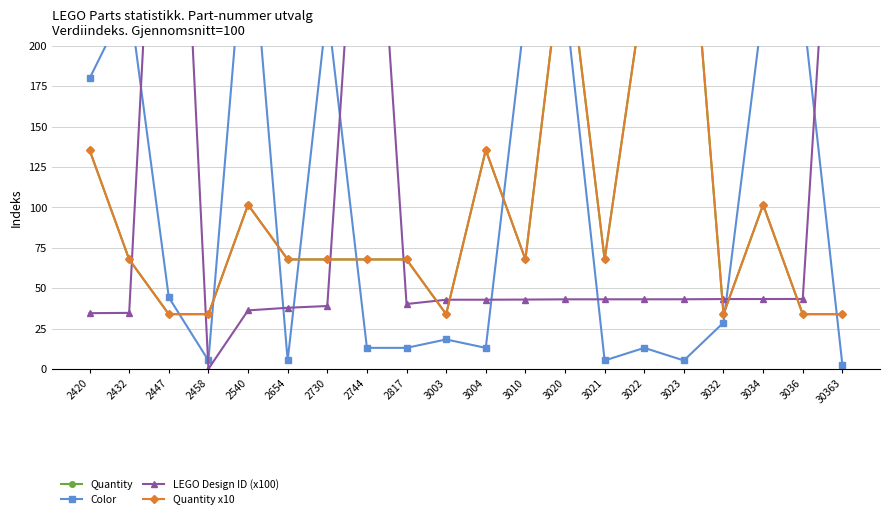

Reading left to right, transcribe all the data shown in this chart.

Quantity: 135.6	67.8	33.9	33.9	101.7	67.8	67.8	67.8	67.8	33.9	135.6	67.8	271.2	67.8	237.3	339.0	33.9	101.7	33.9	33.9
Color: 179.9	229.5	44.3	5.2	299.9	5.2	224.3	13.0	13.0	18.3	13.0	221.6	229.5	5.2	13.0	5.2	28.7	224.3	224.3	2.6
LEGO Design ID (x100): 34.5	34.7	504.2	0.0	36.2	37.9	39.0	409.1	40.2	42.8	42.9	42.9	43.1	43.1	43.1	43.1	43.3	43.3	43.3	433.2
Quantity x10: 135.6	67.8	33.9	33.9	101.7	67.8	67.8	67.8	67.8	33.9	135.6	67.8	271.2	67.8	237.3	339.0	33.9	101.7	33.9	33.9